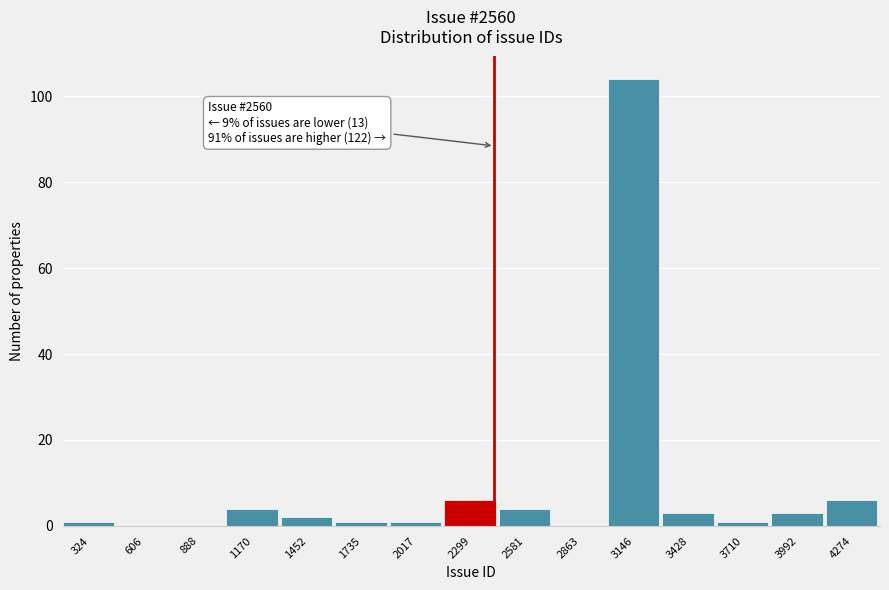

Reading left to right, transcribe all the data shown in this chart.

324=1	606=0	888=0	1170=4	1452=2	1735=1	2017=1	2299=6	2581=4	2863=0	3146=104	3428=3	3710=1	3992=3	4274=6